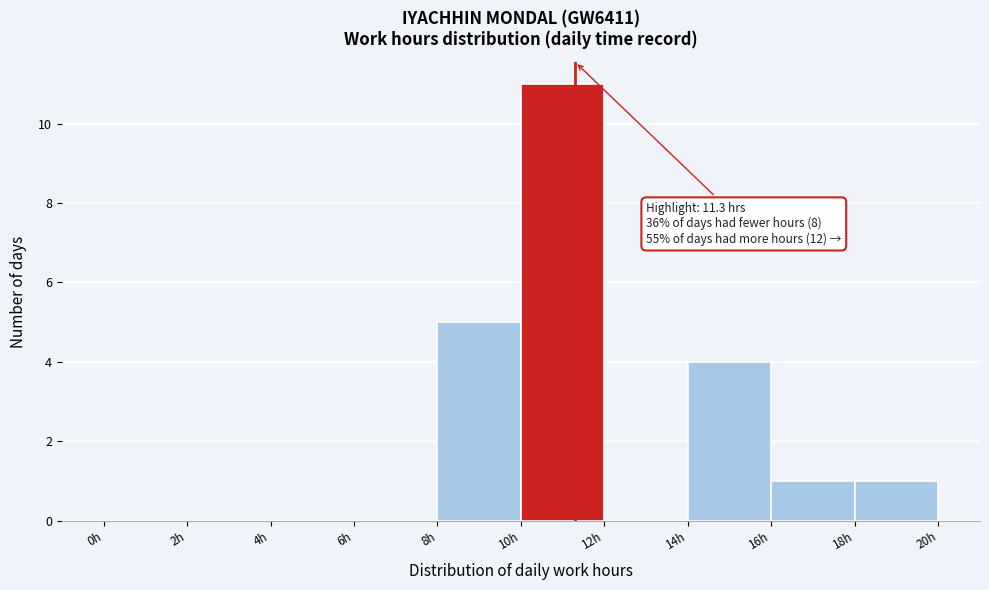

Which range on the x-axis has the tallest bar?

10 to 12